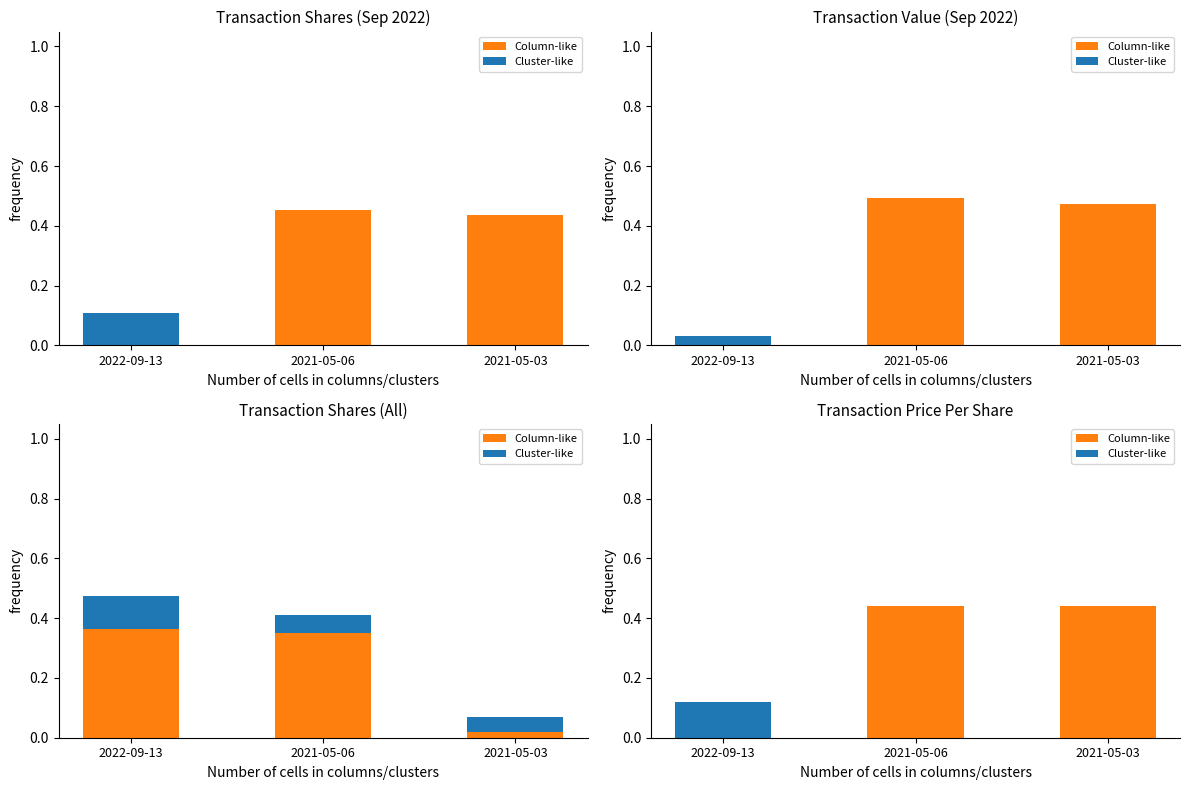

At which category is the sum across all series the highest?

2021-05-06